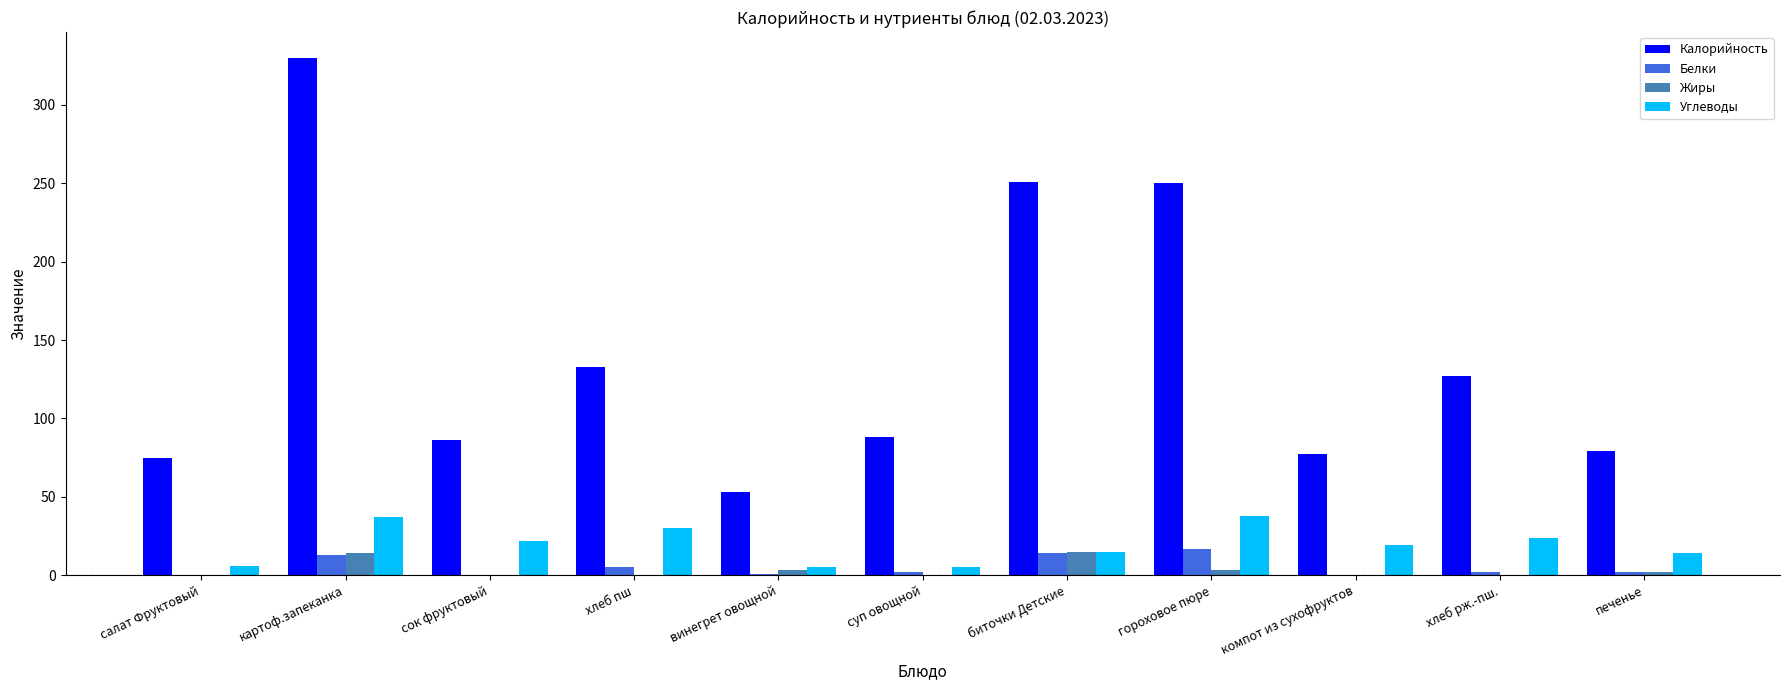

Where does the Калорийность series first go above 88?

картоф.запеканка